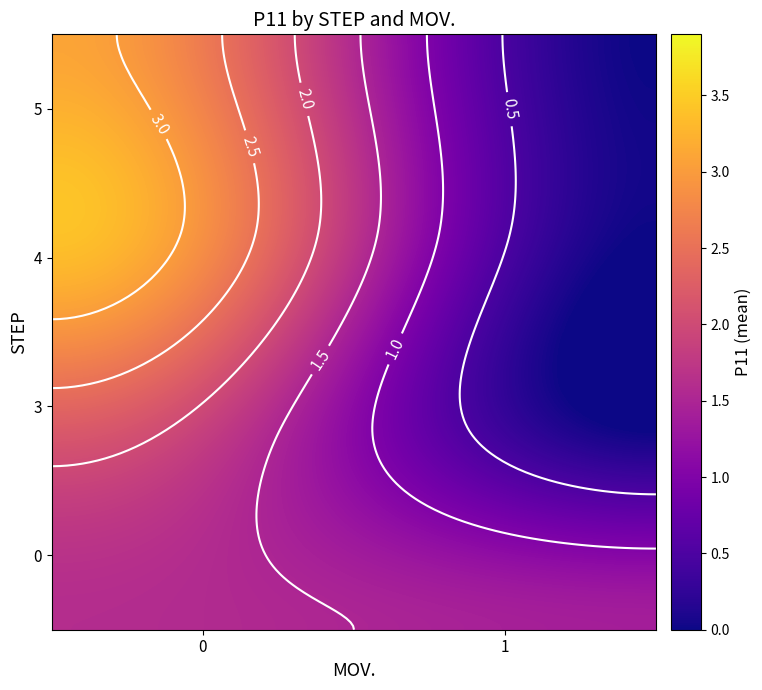

Count the number of categories in the chart.

2